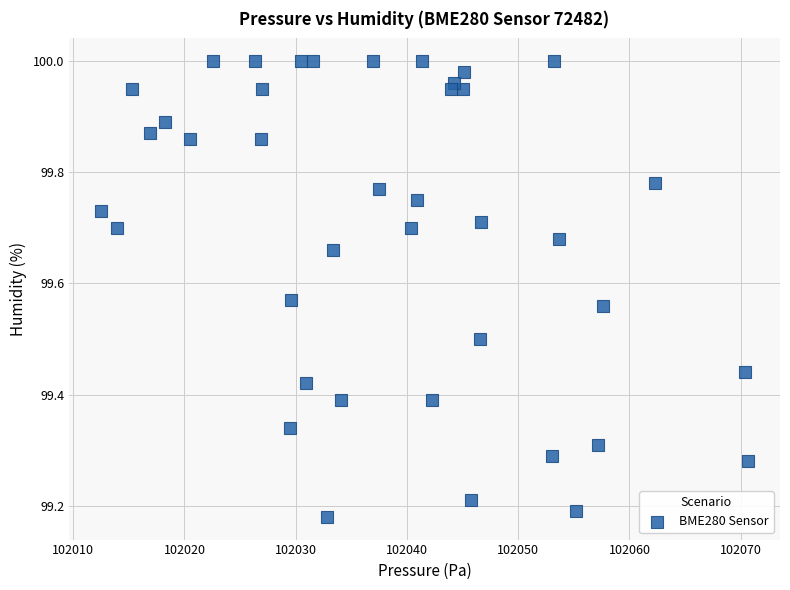

What is the range of Y values (max minus min)?

0.8